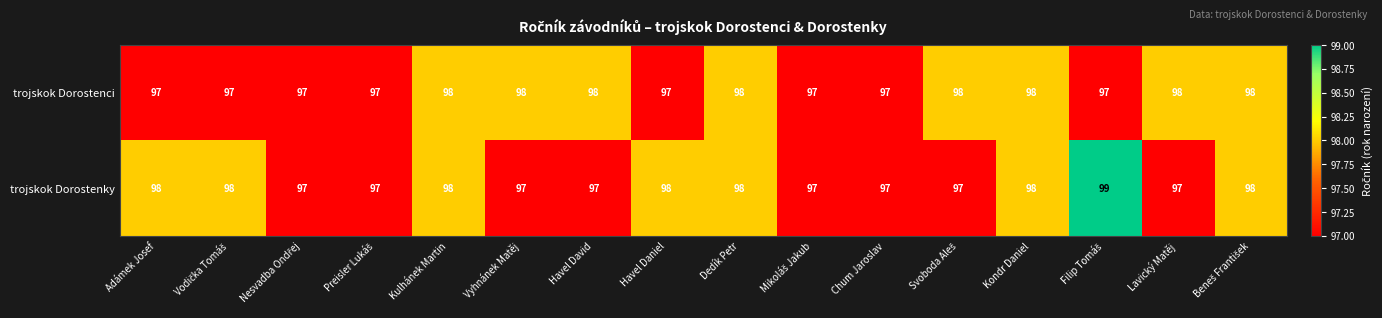

What is the average value of the trojskok Dorostenci series?

98